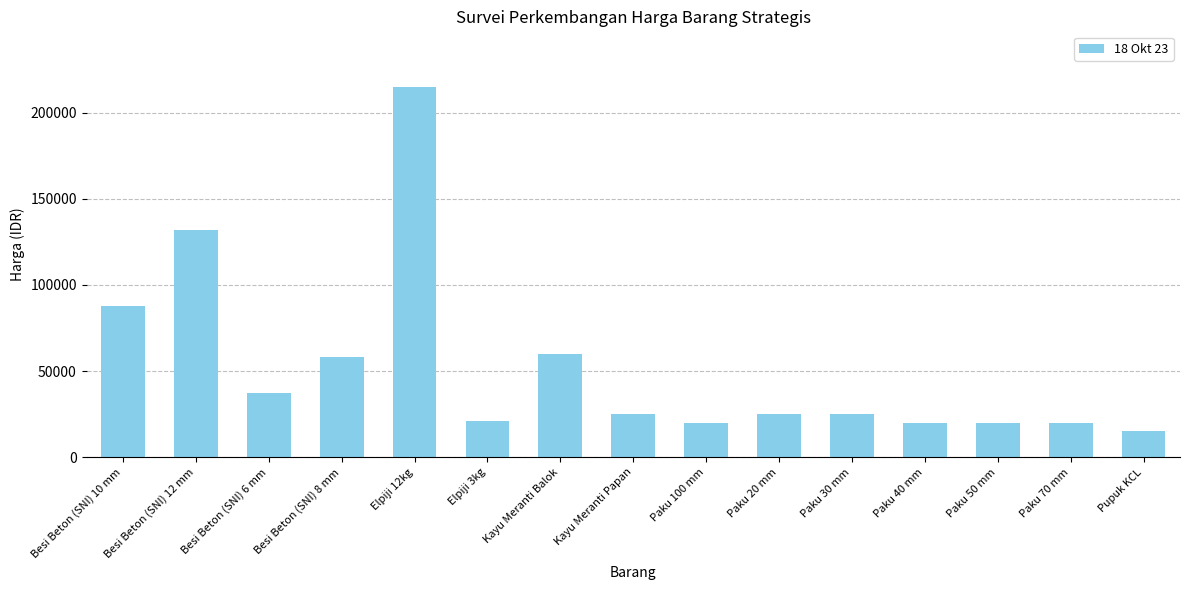

True or false: the data shows 185602 at Besi Beton (SNI) 12 mm.

False